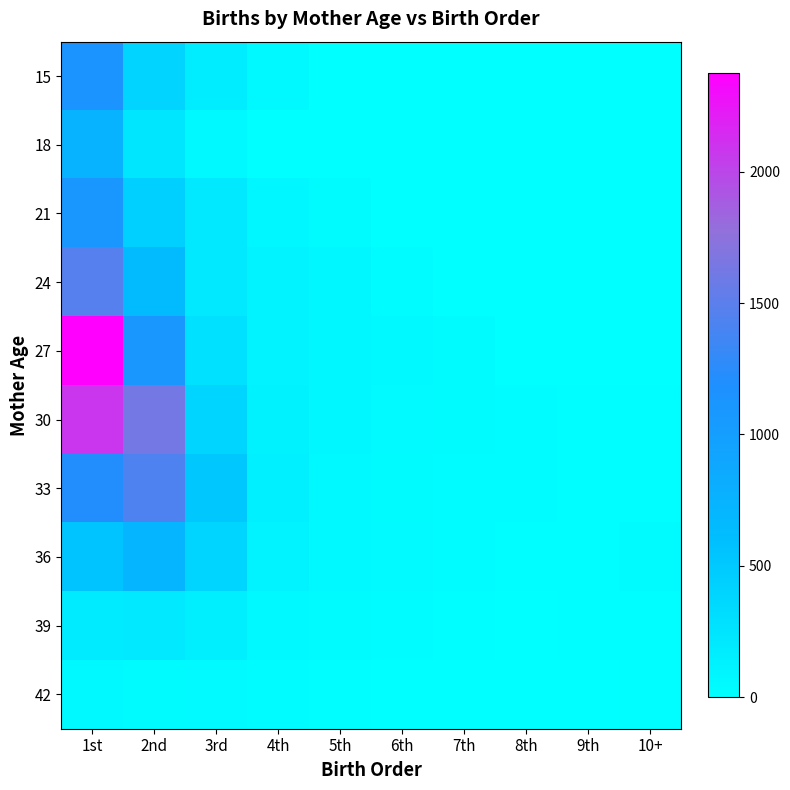

List the series in order of their peak value, lowest first.

42, 39, 36, 18, 21, 15, 33, 24, 30, 27